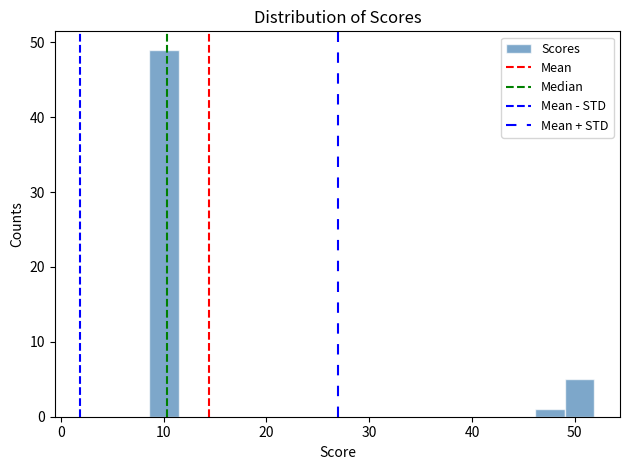

Read against the x-axis, roughly where is the centre of the tallest bar?

10